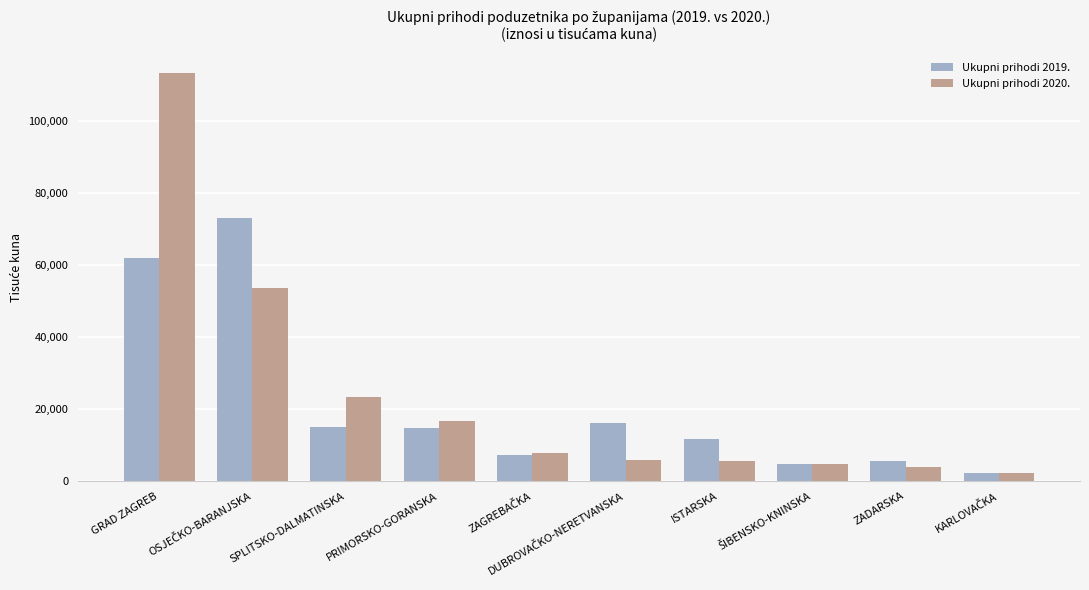

What is the maximum value shown in the chart?

113211.7